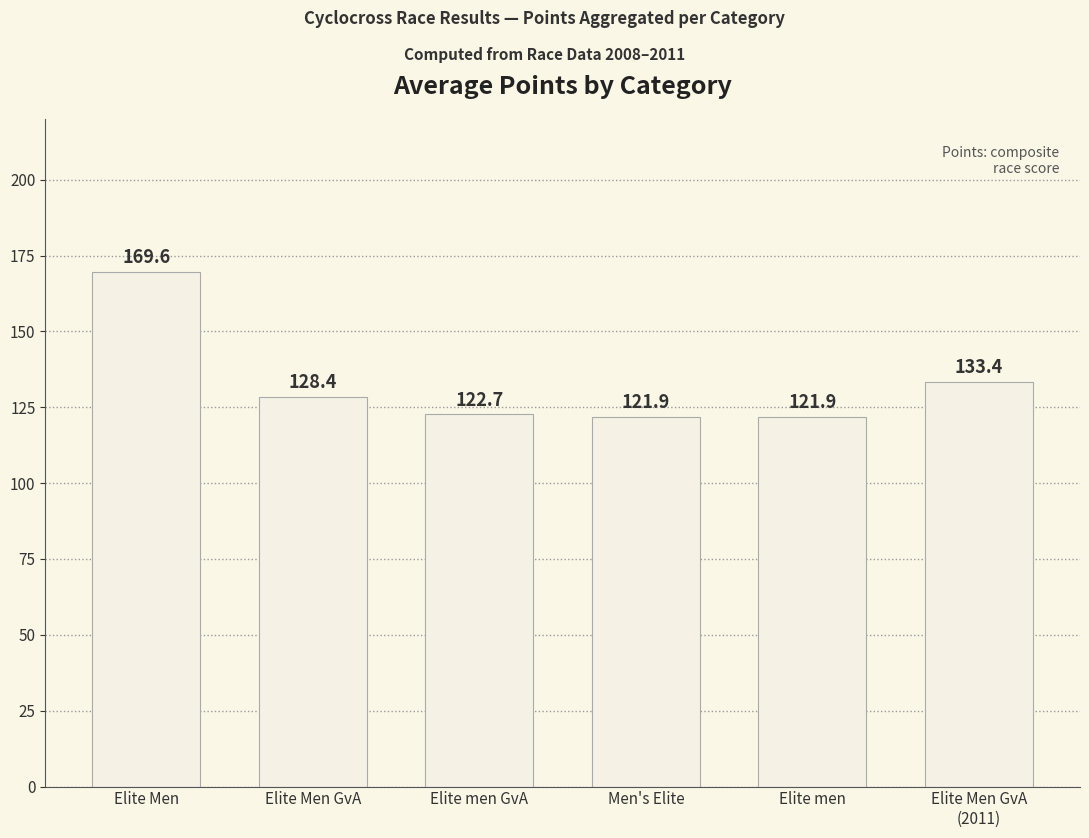

What position from the left is Elite men?

5